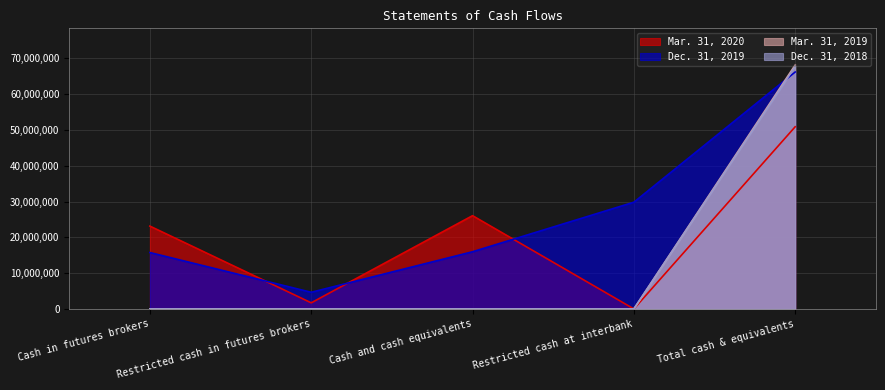

What is the value of the Mar. 31, 2020 point at the 1st from the left?

23138099